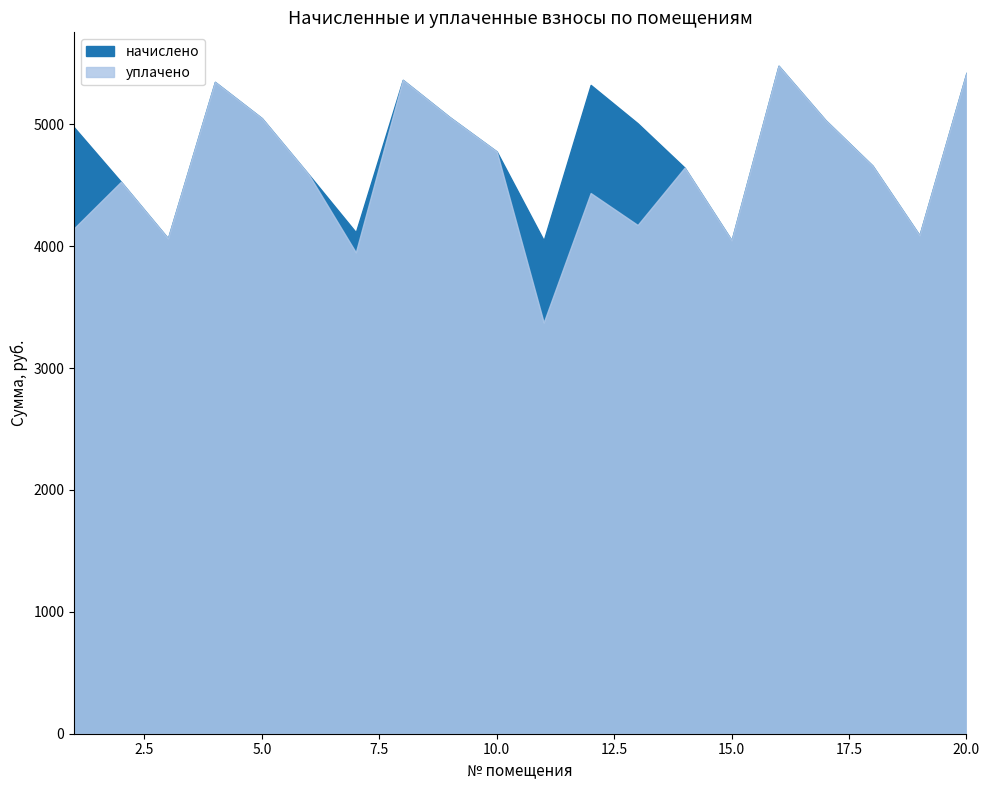

How many categories are shown in the chart?

20